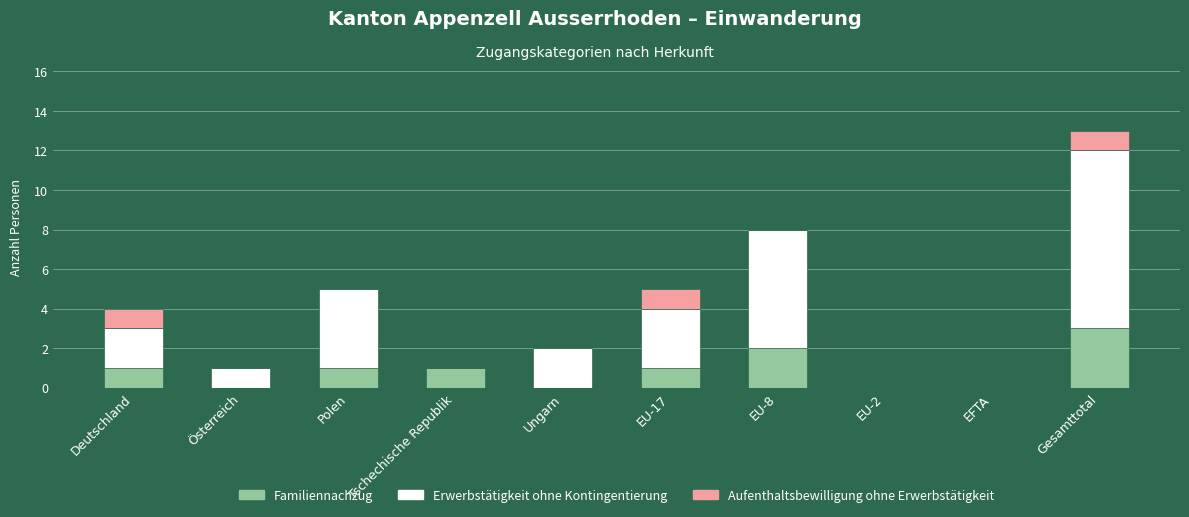

The value of Familiennachzug at Deutschland is 1. True or false?

True